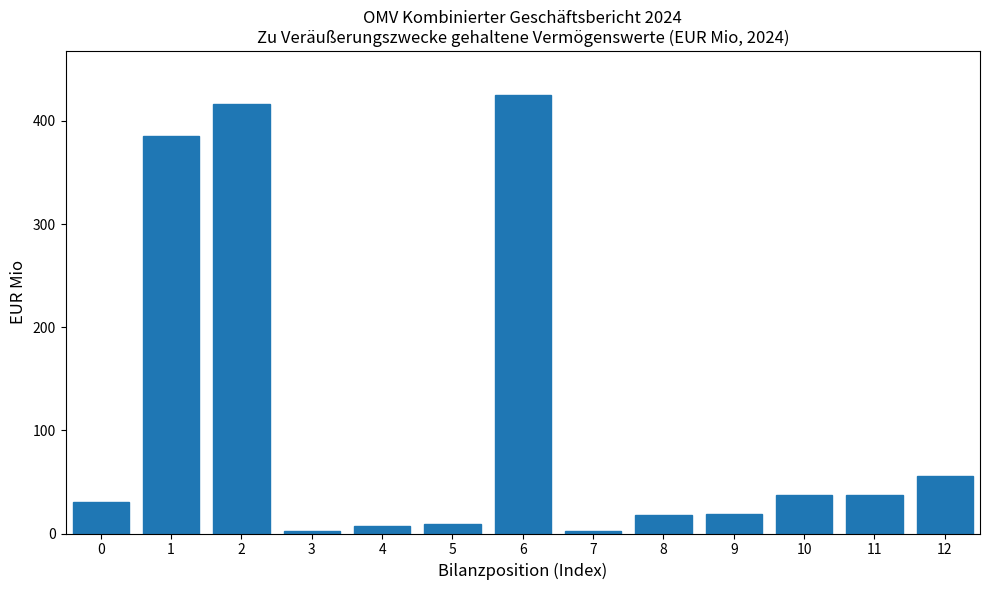

What is the greatest value displayed?

425